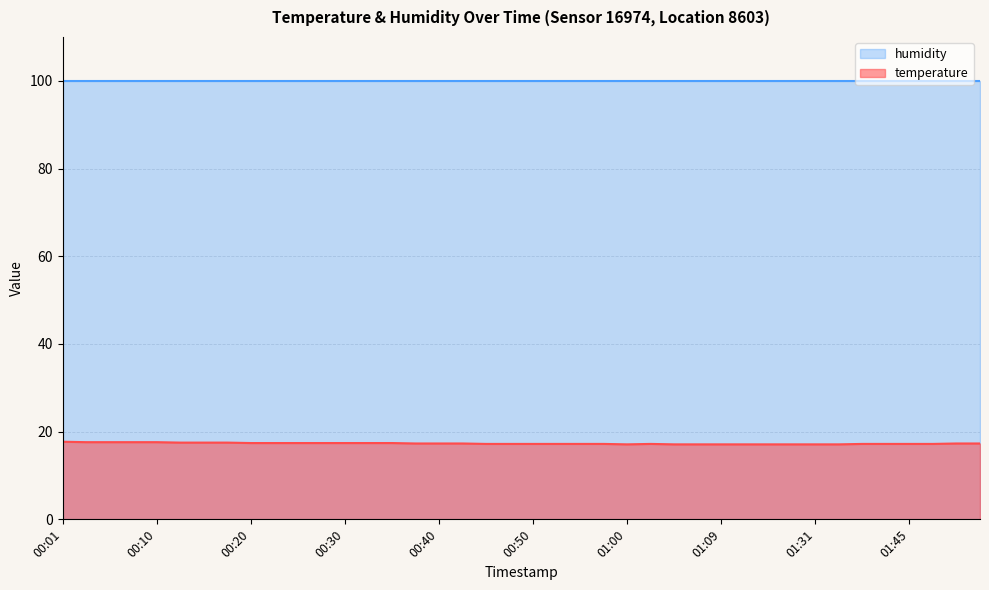

List the series in order of their overall mean, lowest first.

temperature, humidity